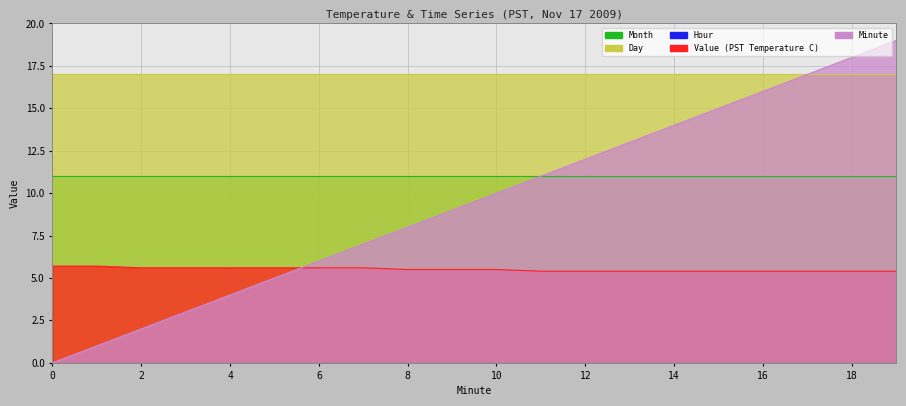

What is the average value of the Month series?

11.0